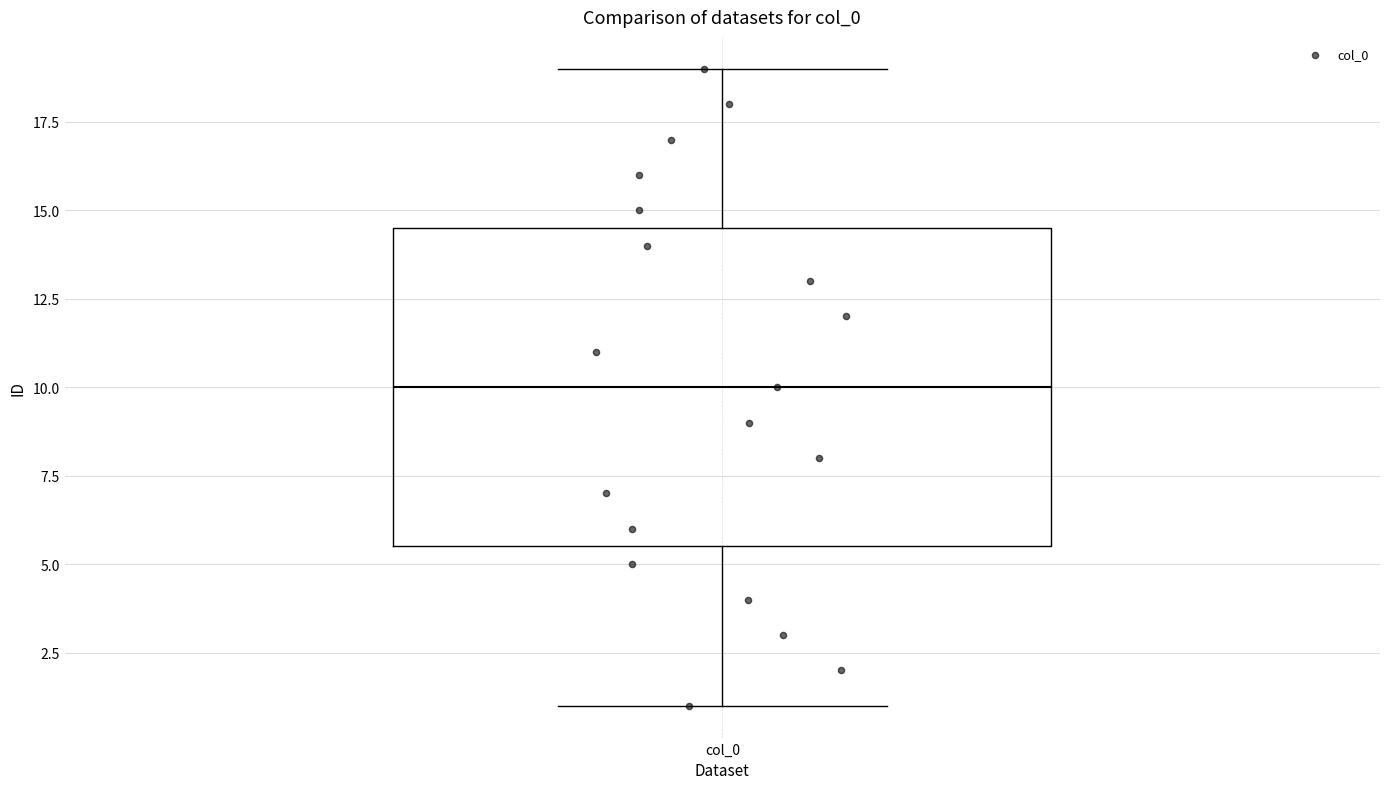

Transcribe this box plot: give where the median line is, the range the box spans, and where the two whiskers end, as read against the y-axis. The values are not printed on the chart, so give them approximately, as read against the axis.

median 10.0, box 5.5 to 14.5, whiskers 1.0 to 19.0